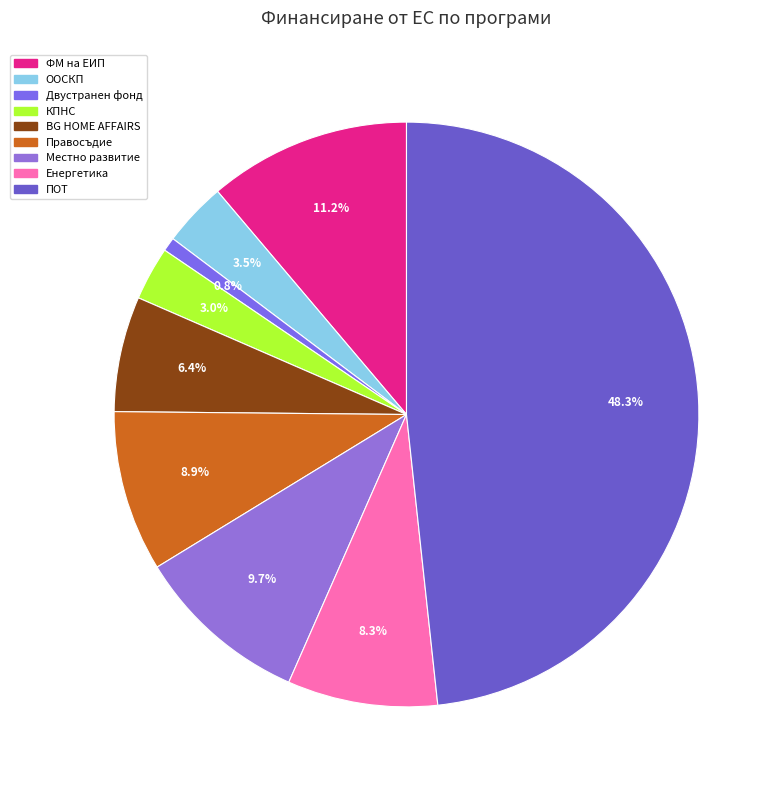

The Двустранен фонд slice represents 1% of the pie. True or false?

True